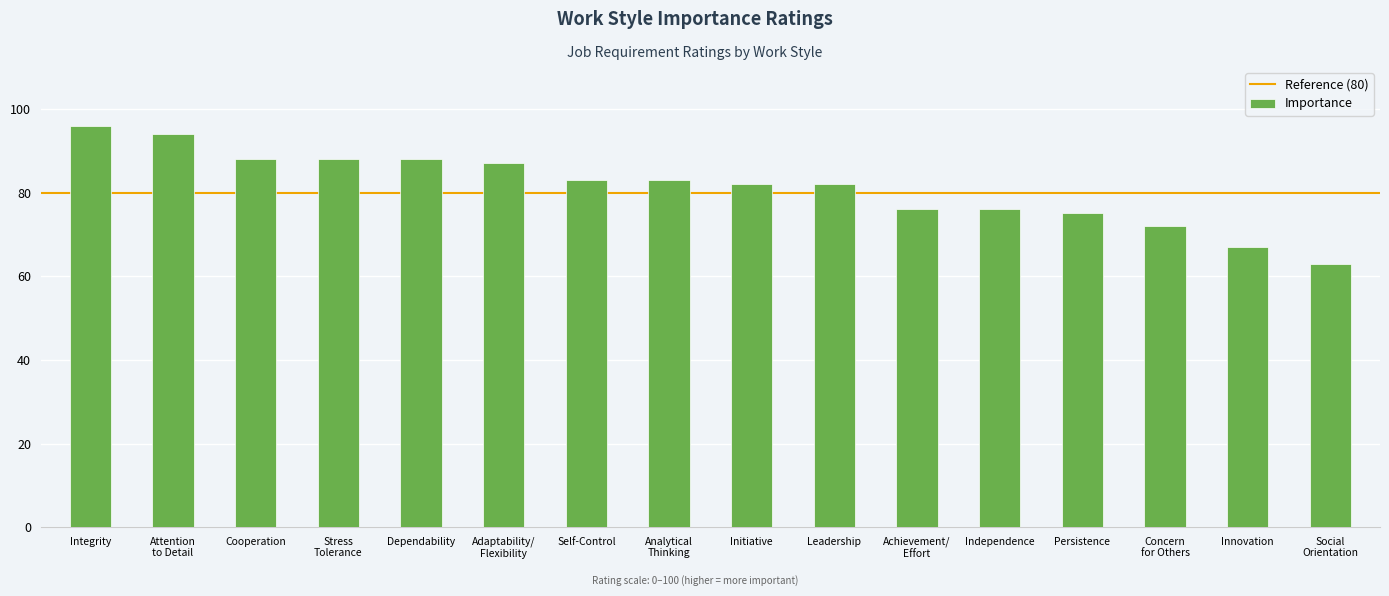

The chart shows a value of 114 at Leadership. True or false?

False